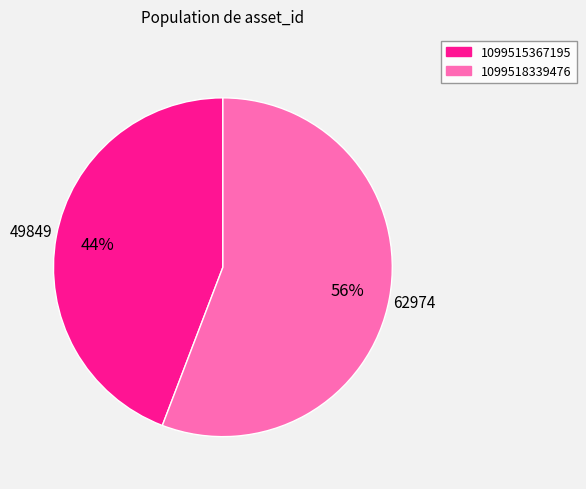

Count the number of slices in the pie.

2